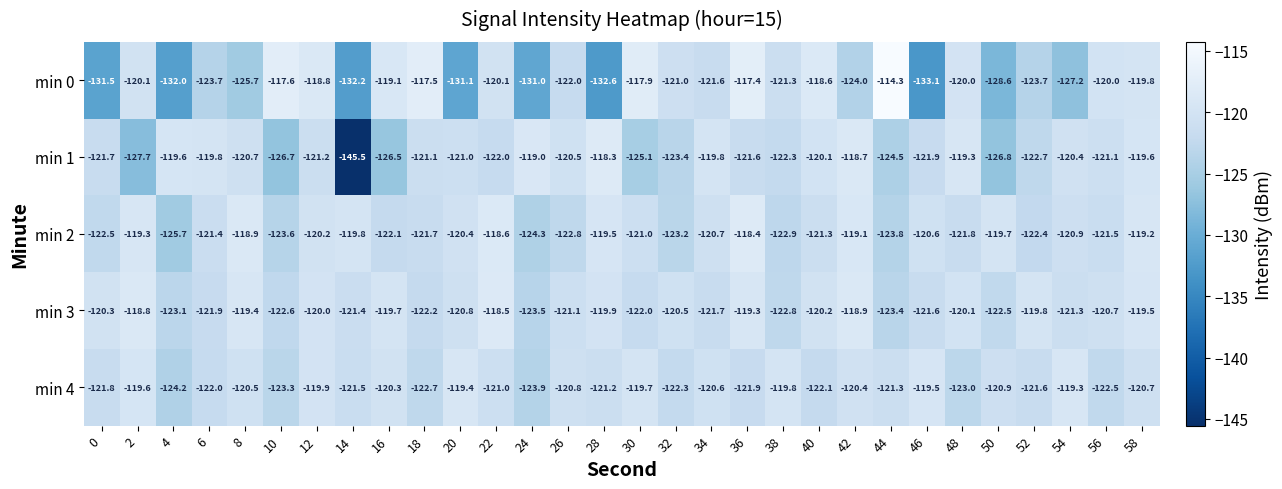

What is the maximum value shown in the chart?

-114.3